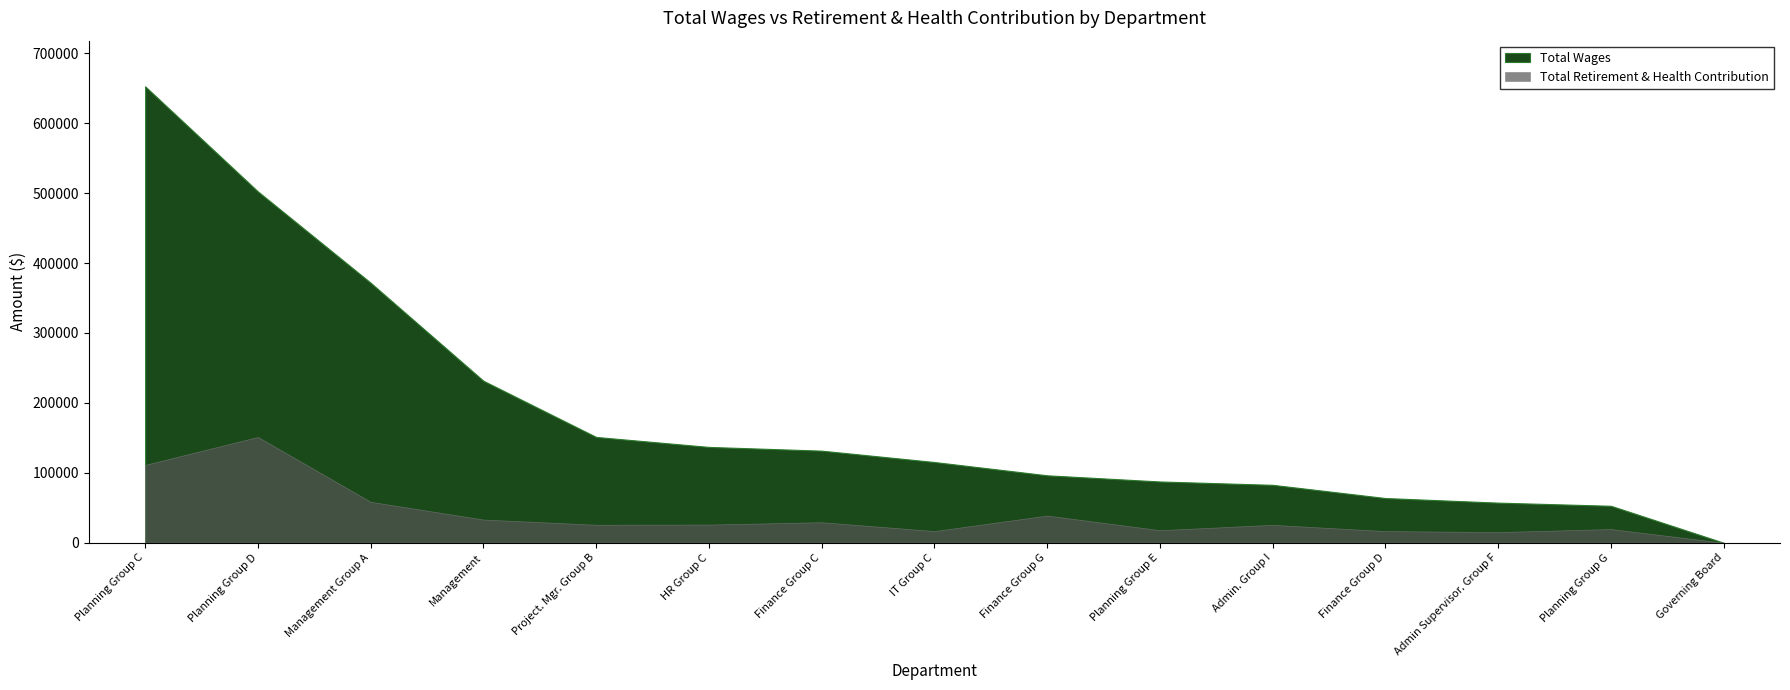

Reading right to left, list all the values displayed in this chart.

Total Wages: Governing Board=0.0	Planning Group G=52833.3	Admin Supervisor. Group F=57333.7	Finance Group D=63901.3	Admin. Group I=82810.0	Planning Group E=87580.9	Finance Group G=96412.9	IT Group C=115424.6	Finance Group C=131670.1	HR Group C=137006.1	Project. Mgr. Group B=151286.6	Management=231649.0	Management Group A=371831.1	Planning Group D=502438.4	Planning Group C=652752.3
Total Retirement & Health Contribution: Governing Board=0.0	Planning Group G=19503.0	Admin Supervisor. Group F=15208.0	Finance Group D=16626.0	Admin. Group I=25550.0	Planning Group E=17909.0	Finance Group G=38846.0	IT Group C=16660.0	Finance Group C=29310.0	HR Group C=25945.0	Project. Mgr. Group B=25664.0	Management=33149.0	Management Group A=58491.0	Planning Group D=151255.0	Planning Group C=111351.0